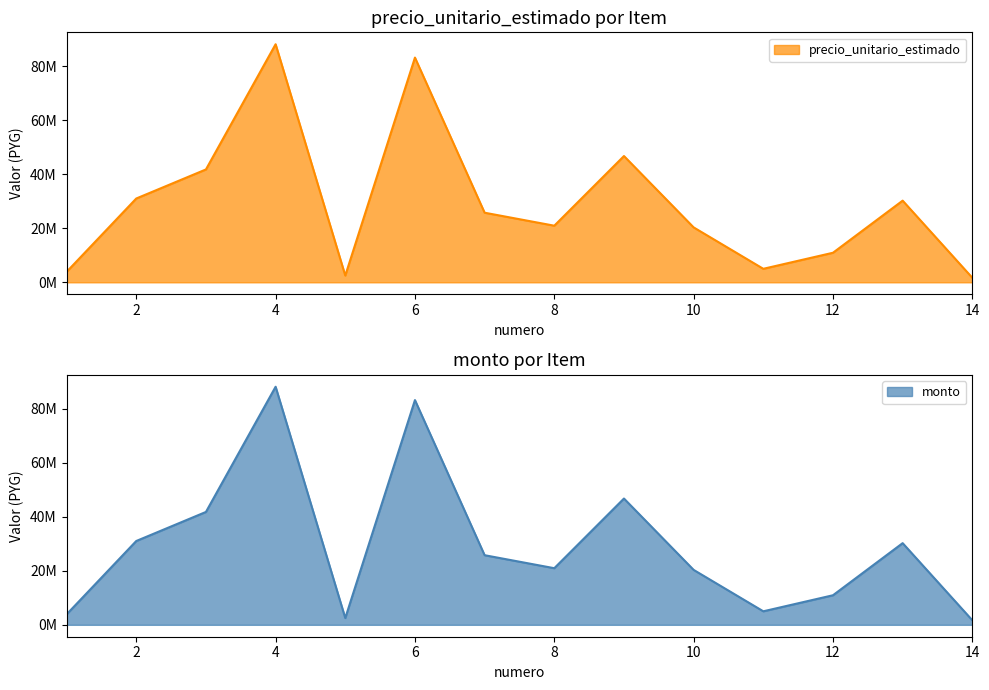

True or false: precio_unitario_estimado and monto intersect in this chart.

False